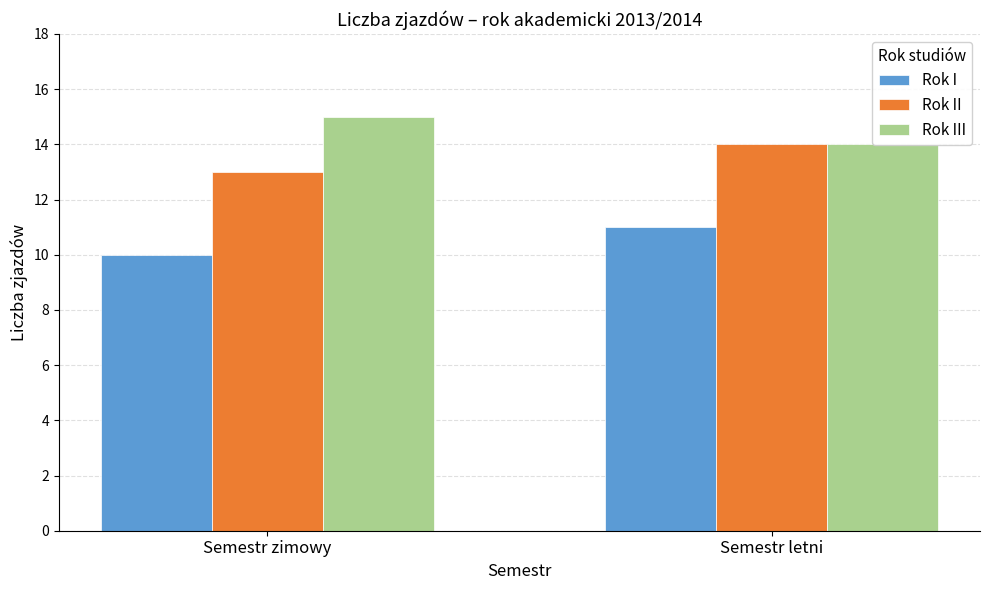

How many groups of bars are there?

2